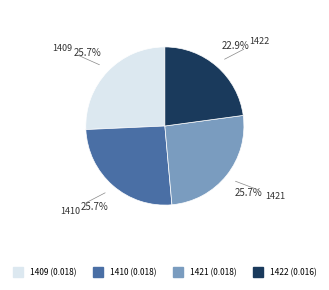

How many slices are in this pie chart?

4